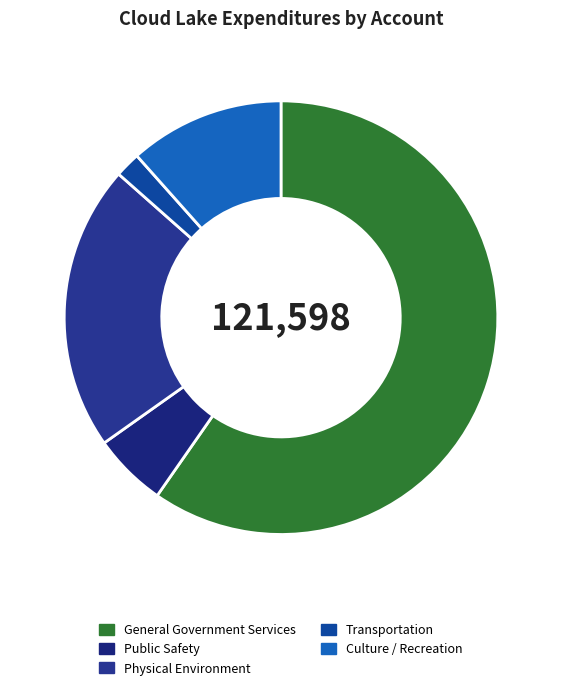

Which category has the smallest portion of the pie?

Transportation